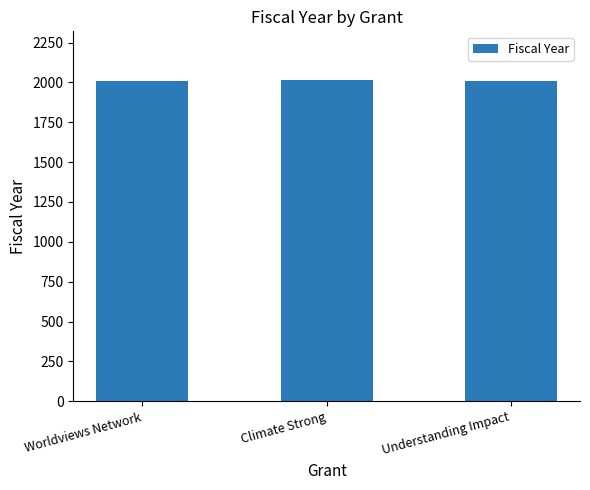

What is the label of the 2nd bar from the left?

Climate Strong